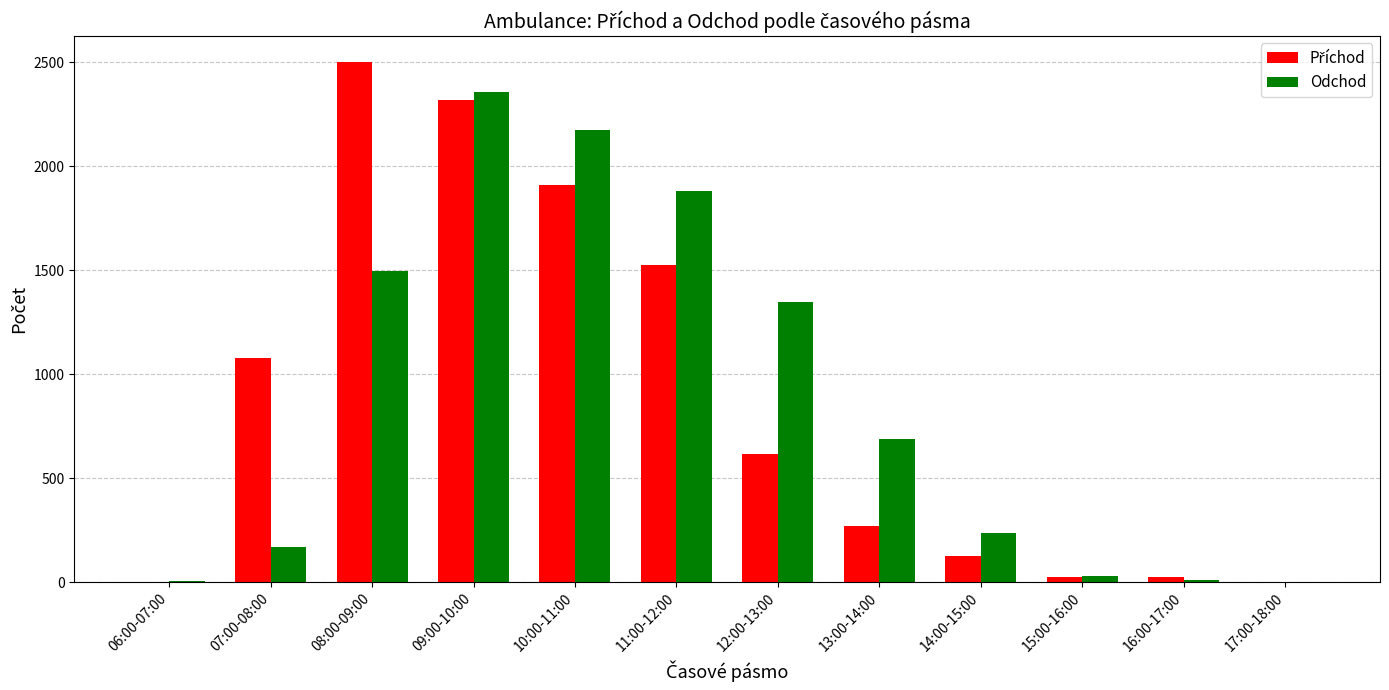

Is it true that Odchod equals 398 at 14:00-15:00?

False